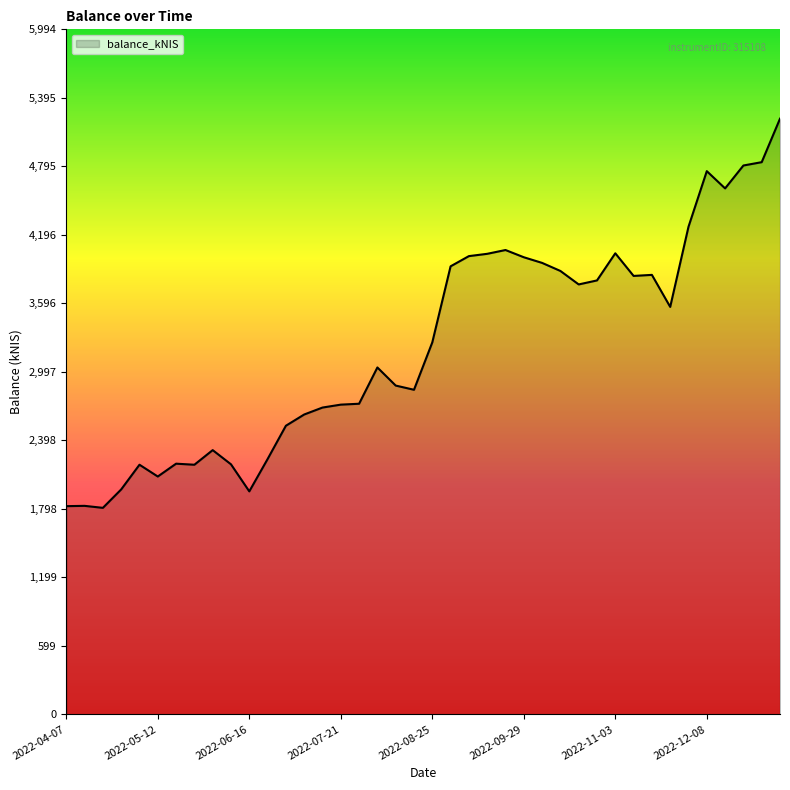

How many lines are shown in the chart?

1